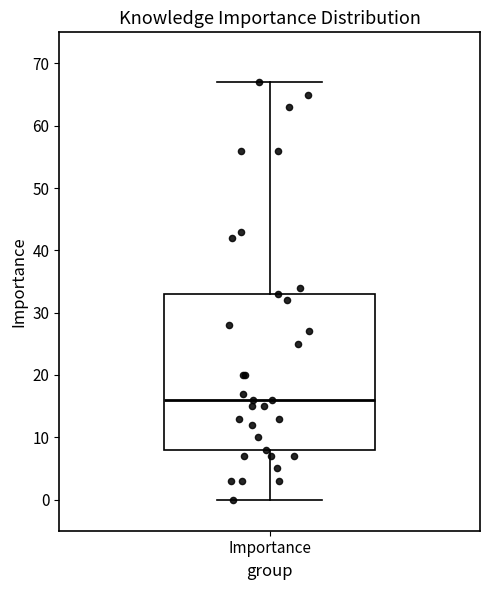

Transcribe this box plot: give where the median line is, the range the box spans, and where the two whiskers end, as read against the y-axis. The values are not printed on the chart, so give them approximately, as read against the axis.

median 16, box 8 to 33, whiskers 0 to 67